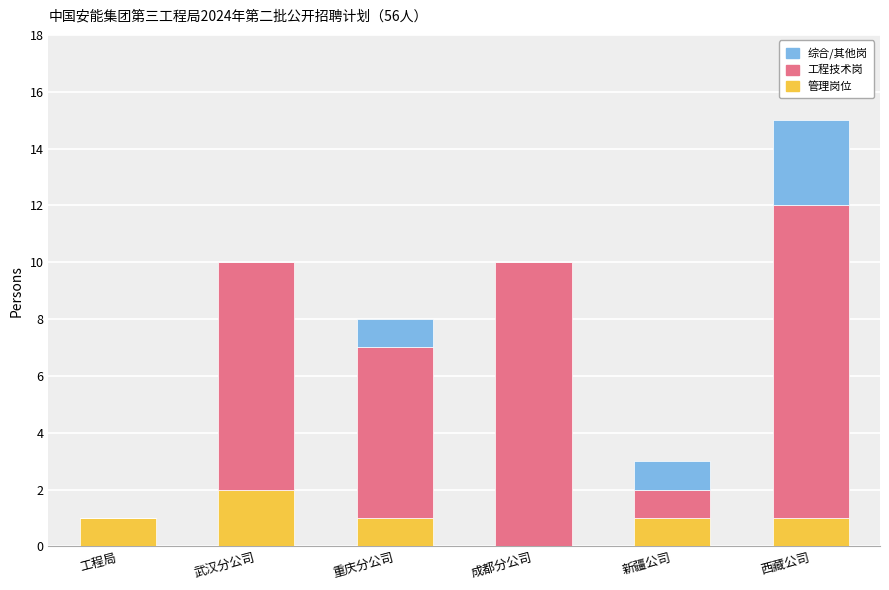

What is the difference between the 管理岗位 values at 武汉分公司 and 新疆公司?

1